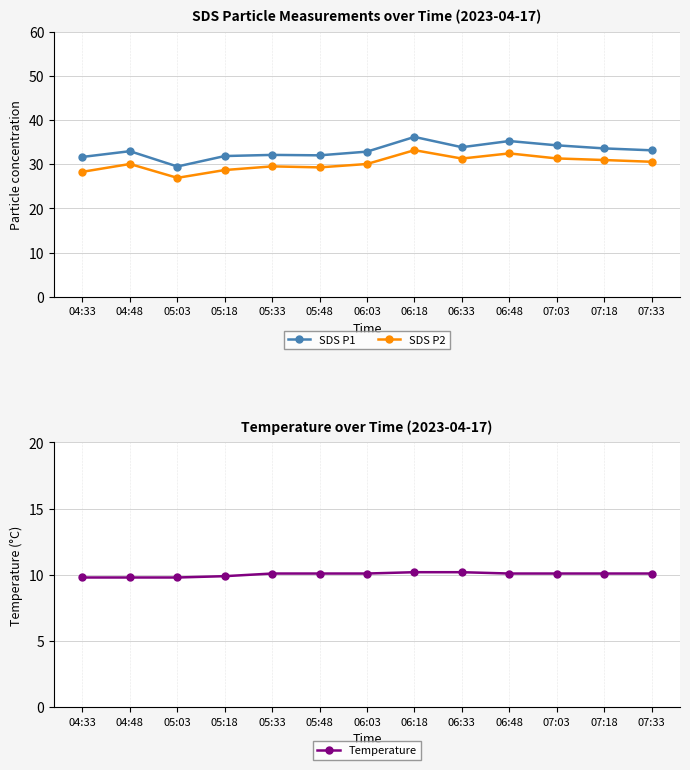

True or false: Temperature has a value of 5.4 at 06:33.

False